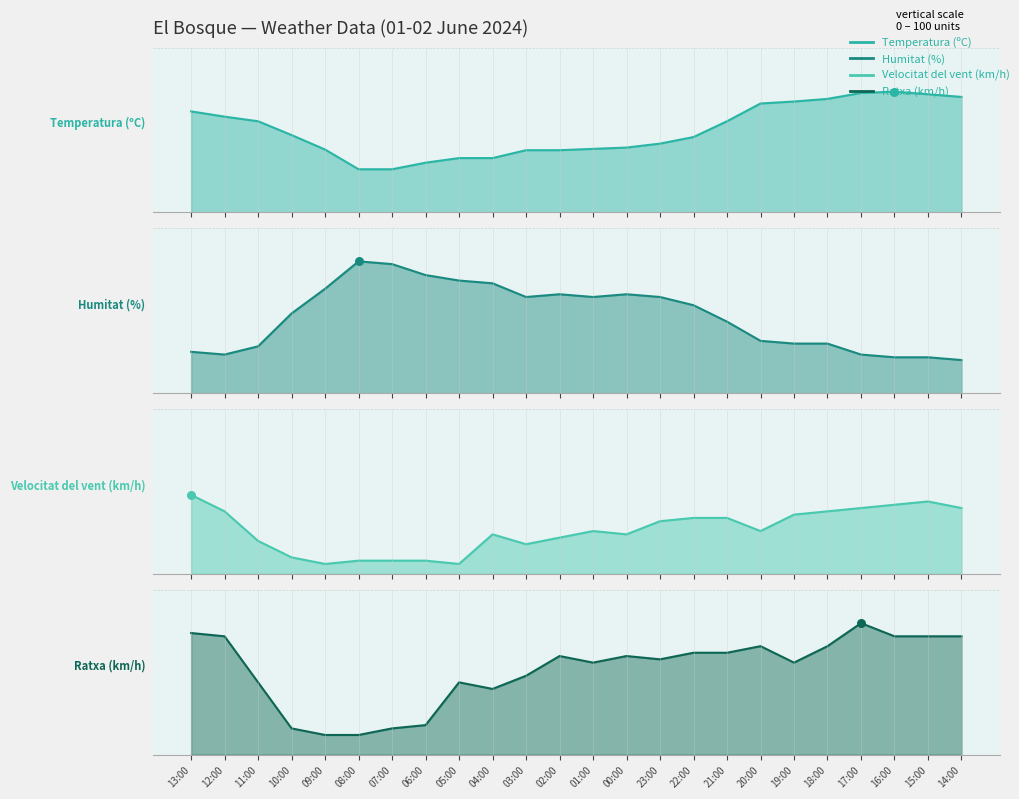

Which series has the widest spread of Y values?

Humitat (%)